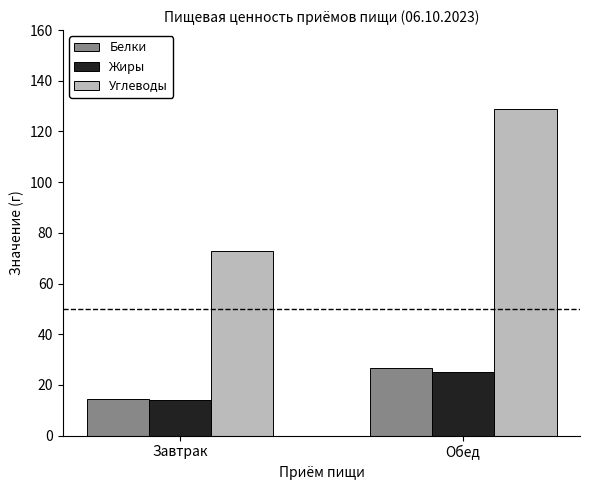

What is the label of the 1st bar from the left?

Завтрак